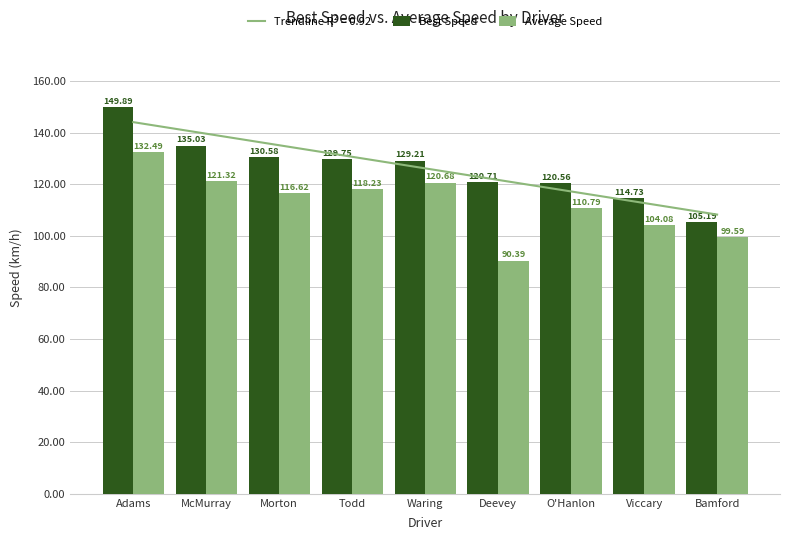

What is the sum of all Best Speed values?

1135.7